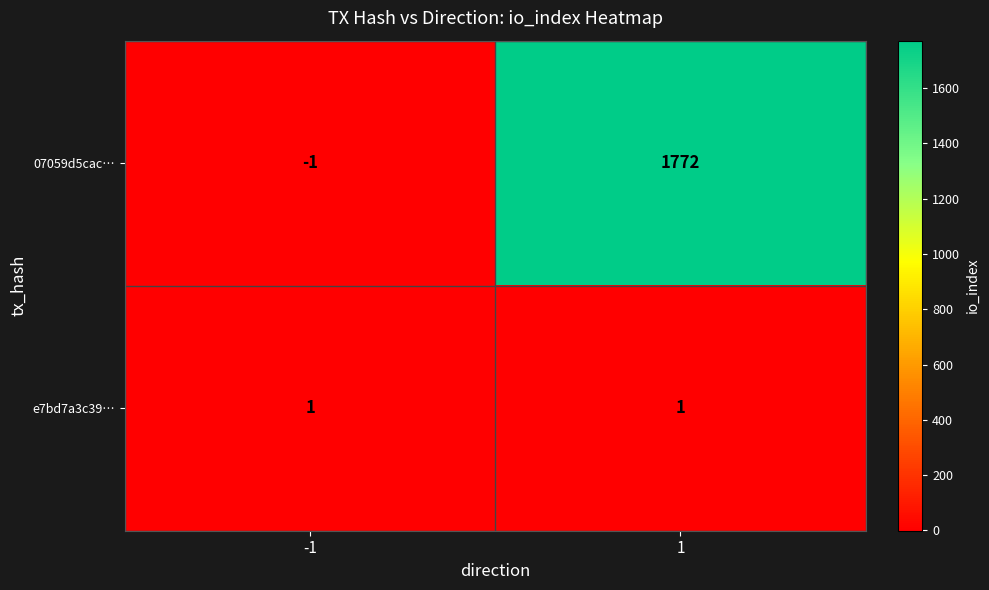

Rank the series by their average value, from lowest to highest.

e7bd7a3c39…, 07059d5cac…